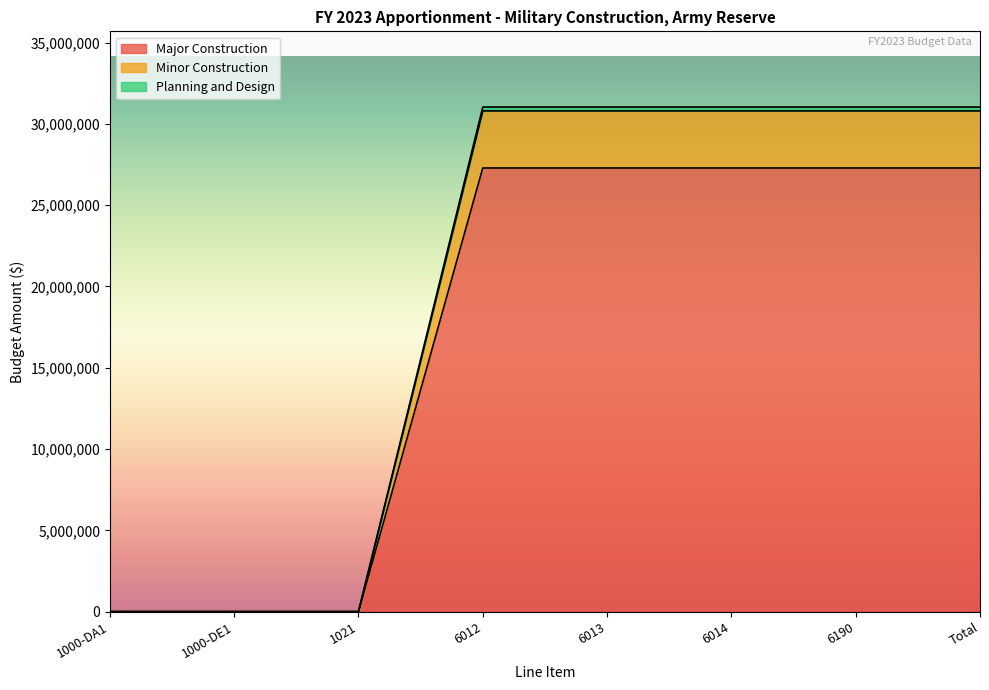

What is the maximum value for Major Construction?

27284464